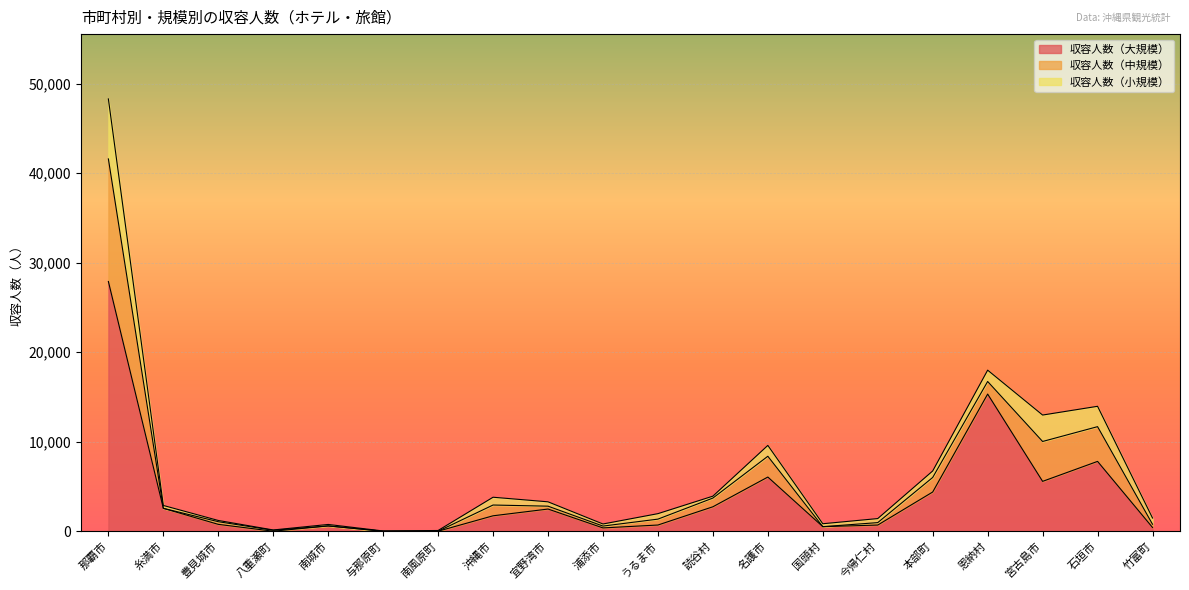

How many categories are shown in the chart?

20